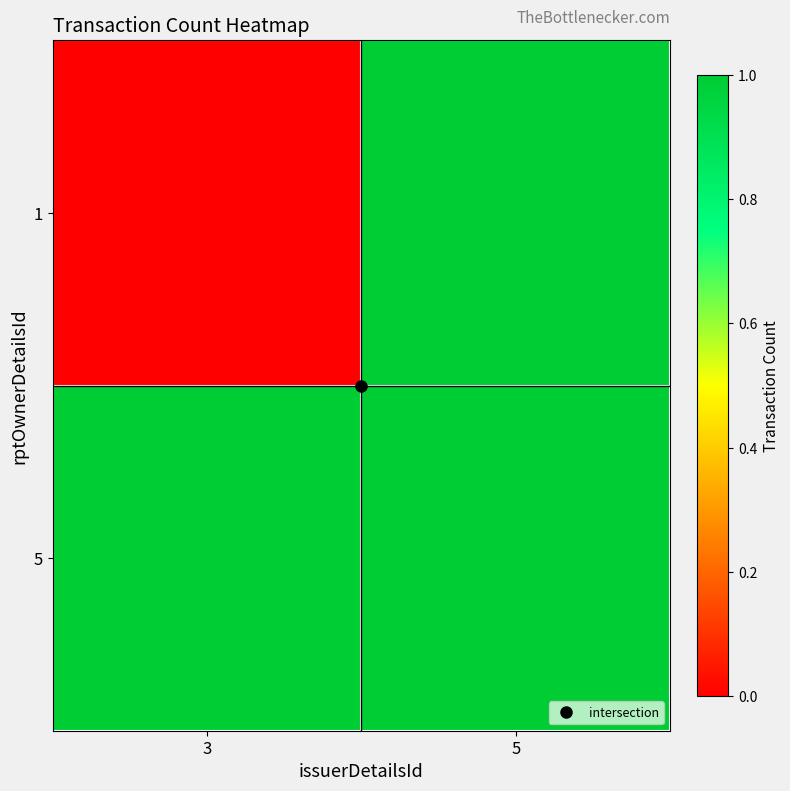

Reading right to left, list all the values displayed in this chart.

1: 5=1	3=0
5: 5=1	3=1